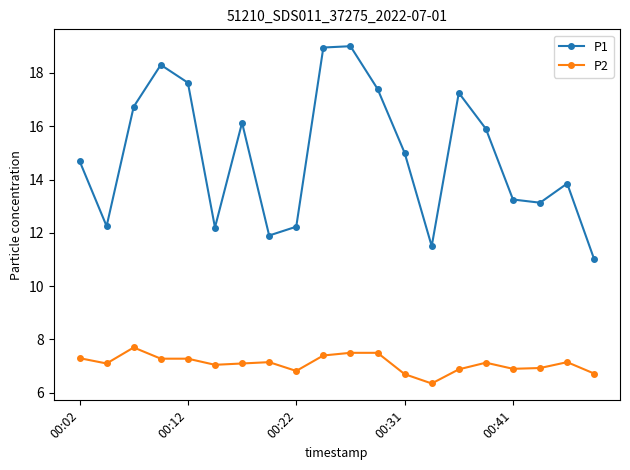

True or false: P2 has more than 2 points higher than both neighbors.

True